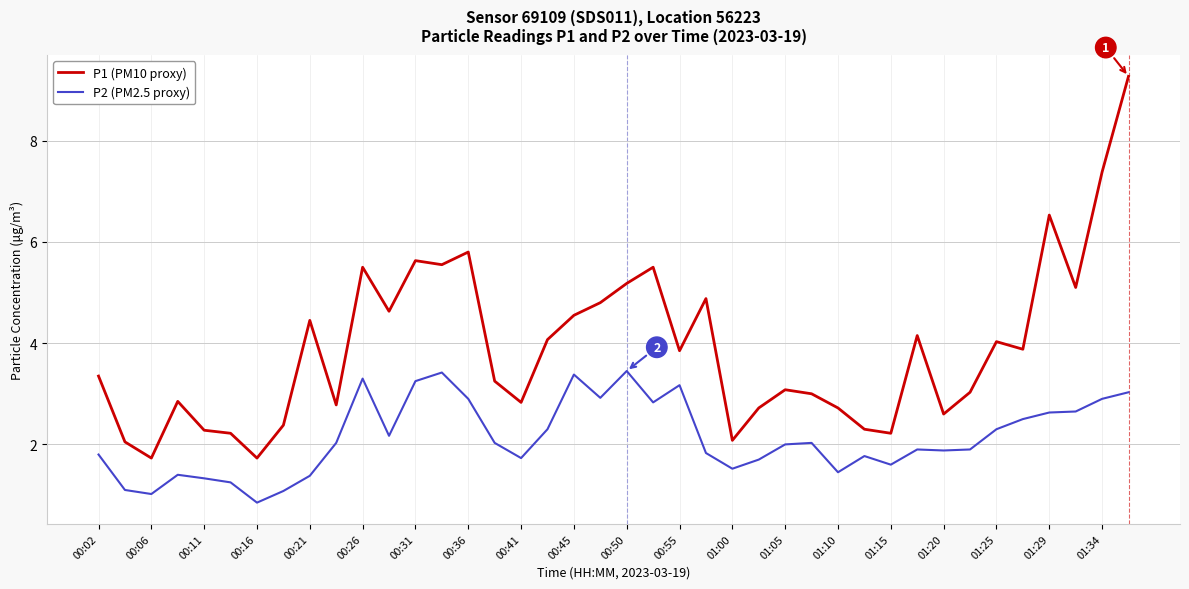

True or false: P2 (PM2.5 proxy) and P1 (PM10 proxy) cross at least once.

False